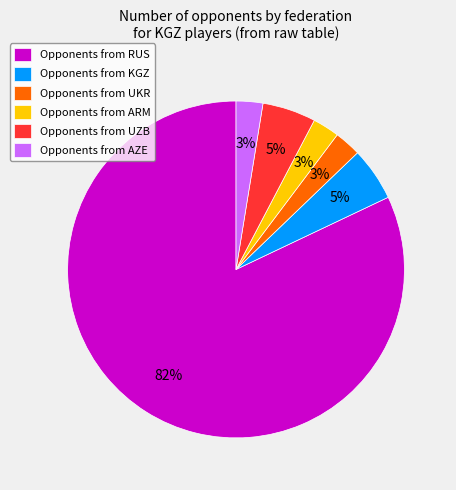

To the nearest percent, what is the average slice percentage?

17%